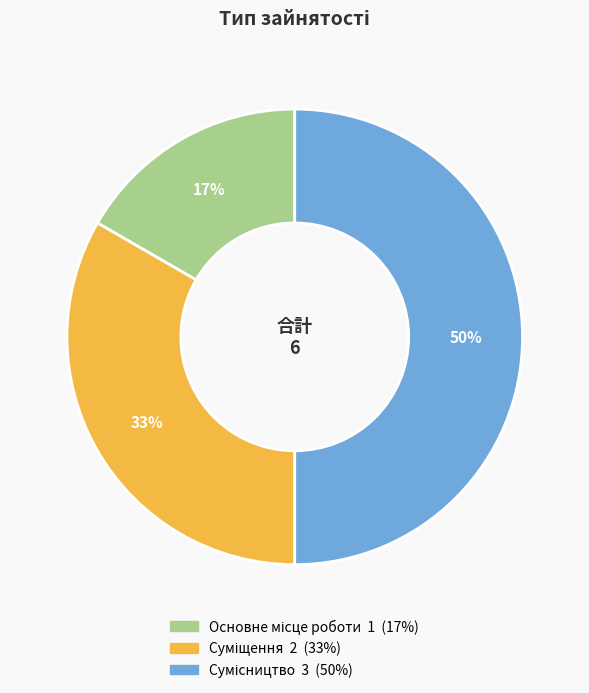

To the nearest percent, what is the average slice percentage?

33%